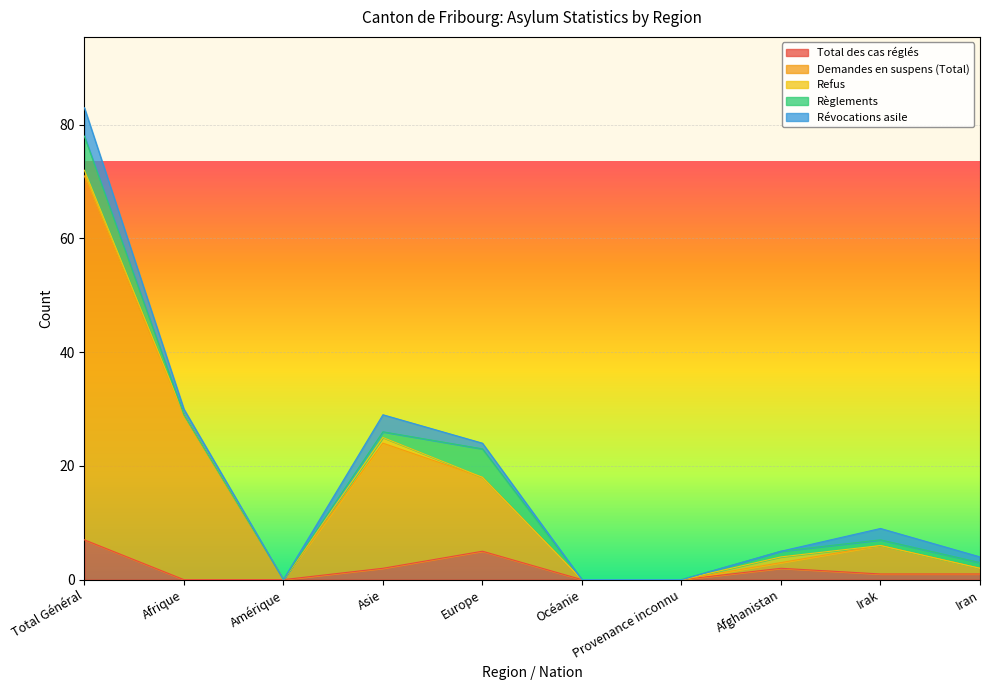

How many categories are shown in the chart?

10